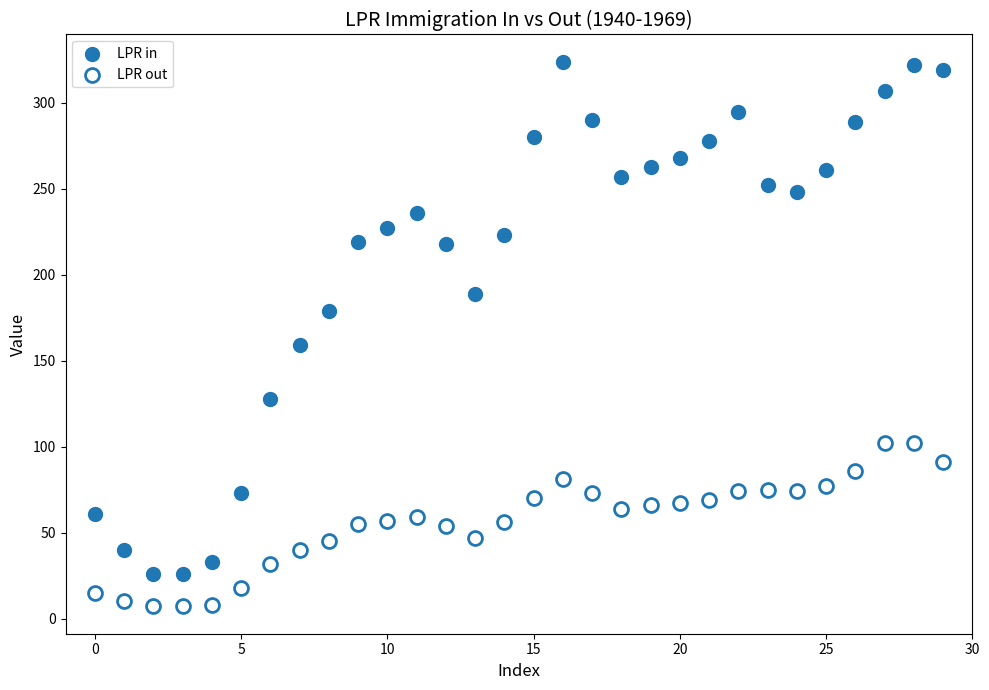

Which series reaches the minimum Y coordinate?

LPR out